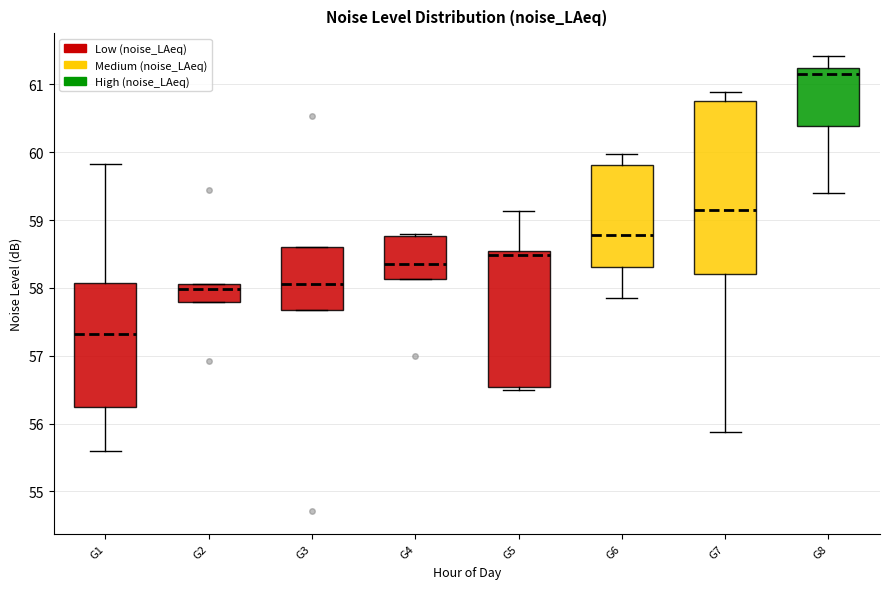

Reading left to right, read every box against the y-axis: the position of its median line, the range the box covers, and the ends of its whiskers. The values are not printed on the chart, so give them approximately, as read against the axis.

G1: median 57.3, box 56.3 to 58.1, whiskers 55.6 to 59.8
G2: median 58.0, box 57.8 to 58.1, whiskers 57.8 to 58.1
G3: median 58.1, box 57.7 to 58.6, whiskers 57.7 to 58.6
G4: median 58.4, box 58.1 to 58.8, whiskers 58.1 to 58.8
G5: median 58.5 (just below the box's upper edge), box 56.5 to 58.5, whiskers 56.5 (just below the box's lower edge) to 59.1
G6: median 58.8, box 58.3 to 59.8, whiskers 57.9 to 60.0
G7: median 59.2, box 58.2 to 60.8, whiskers 55.9 to 60.9
G8: median 61.2 (just below the box's upper edge), box 60.4 to 61.2, whiskers 59.4 to 61.4